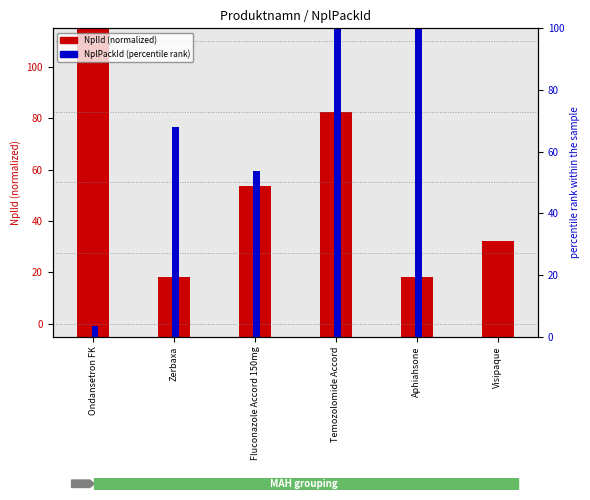

How many categories are shown in the chart?

6